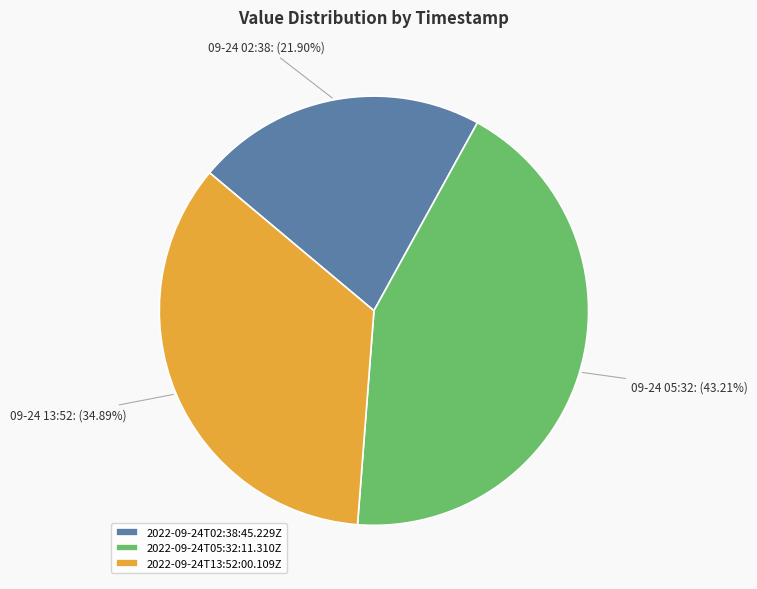

To the nearest percent, what is the combined percentage of 2022-09-24T13:52:00.109Z and 2022-09-24T05:32:11.310Z?

78%